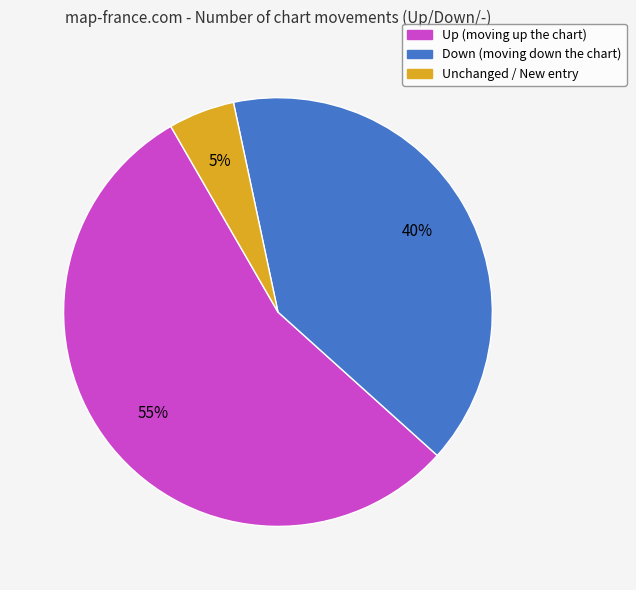

Do Down (moving down the chart) and Unchanged / New entry together represent more than half of the pie?

No